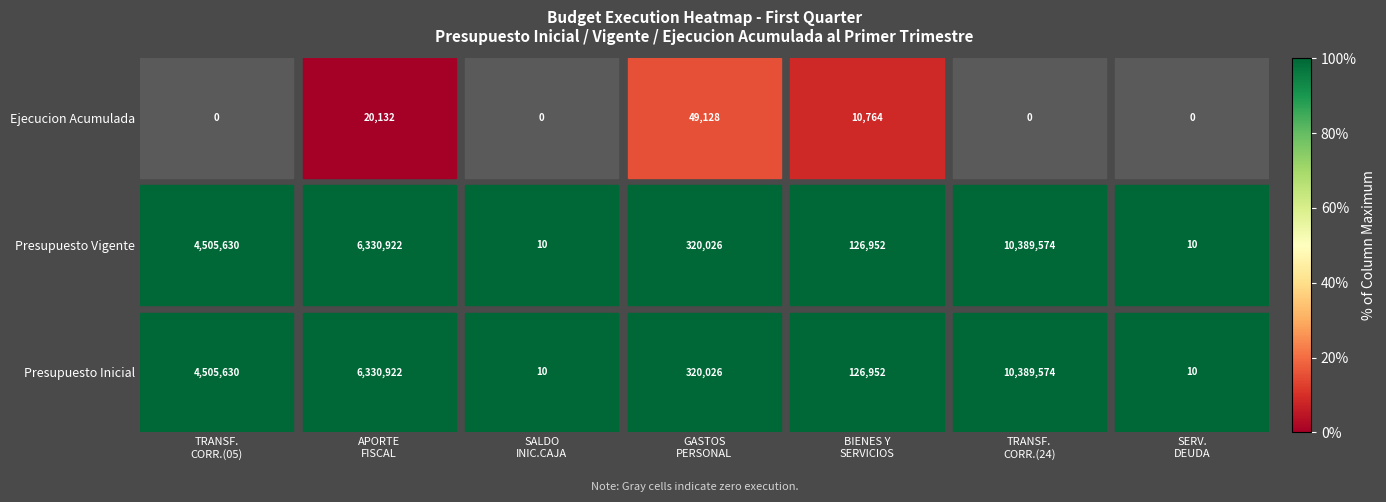

What is the maximum value shown in the chart?

10389574